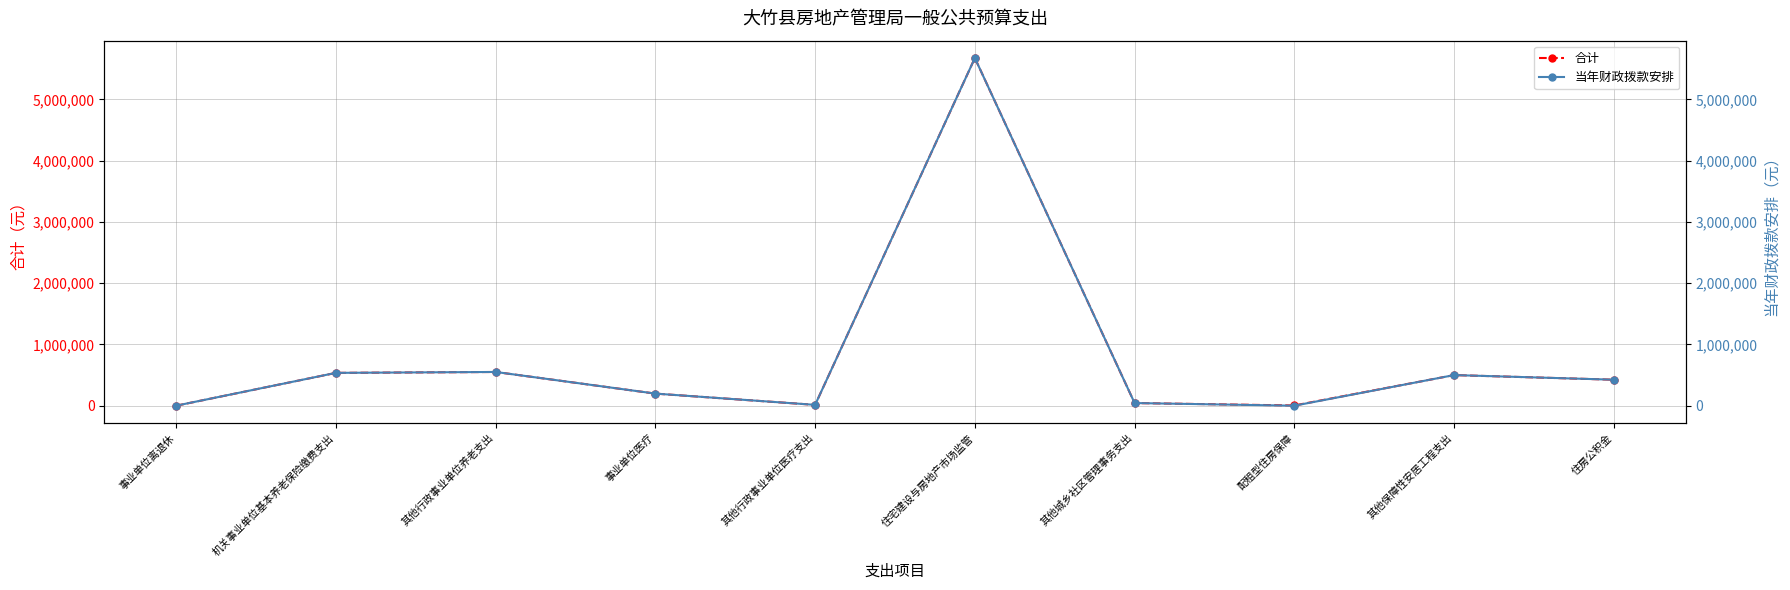

What is the difference between the maximum and minimum values in the 当年财政拨款安排 series?

5674896